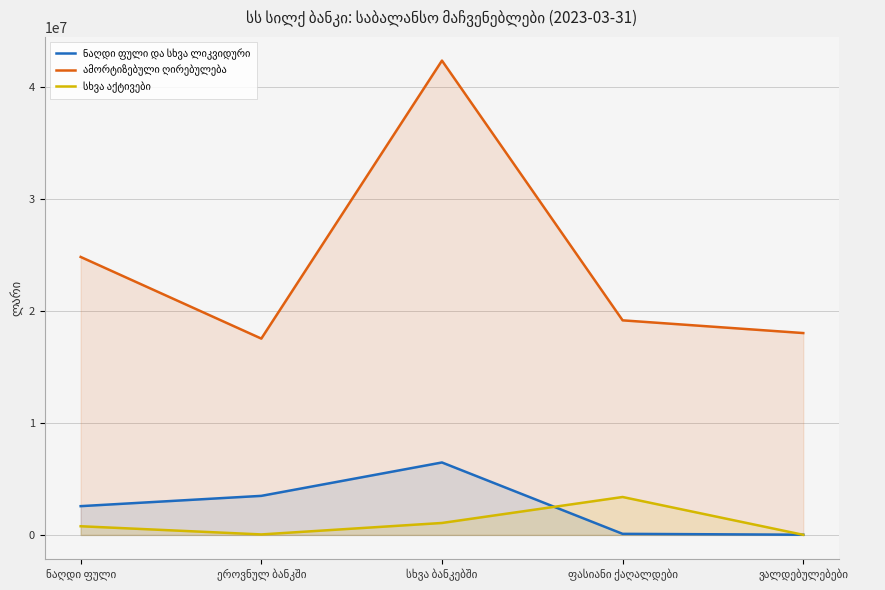

How many data points does each series have?

5